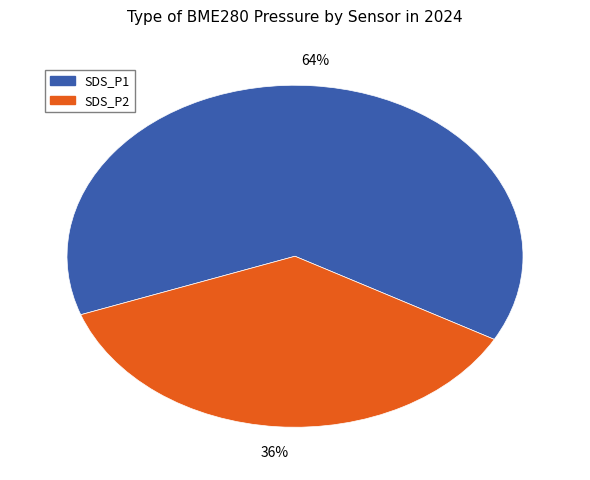

Does any single category account for the majority?

Yes